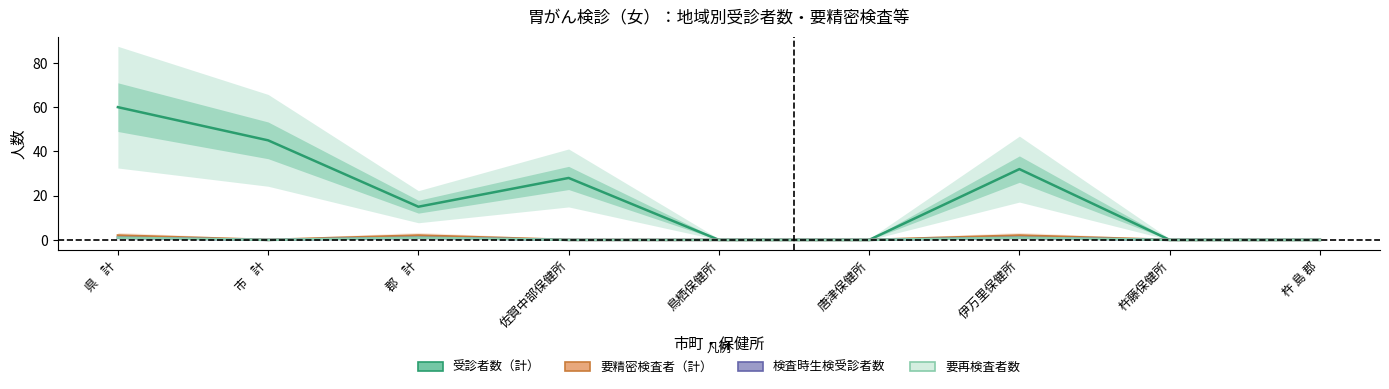

Reading left to right, list all the values displayed in this chart.

受診者数（計）: 60	45	15	28	0	0	32	0	0
要精密検査者（計）: 2	0	2	0	0	0	2	0	0
検査時生検受診者数: 1	0	1	0	0	0	1	0	0
要再検査者数: 1	0	1	0	0	0	1	0	0